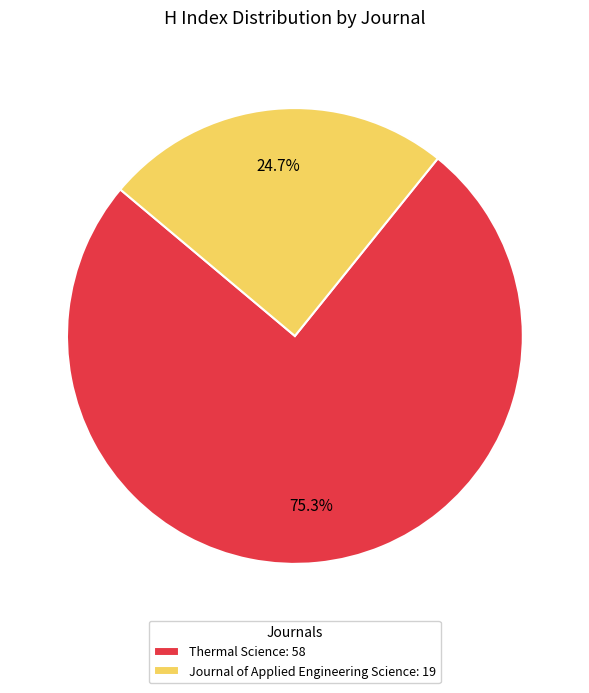

How many slices are in this pie chart?

2